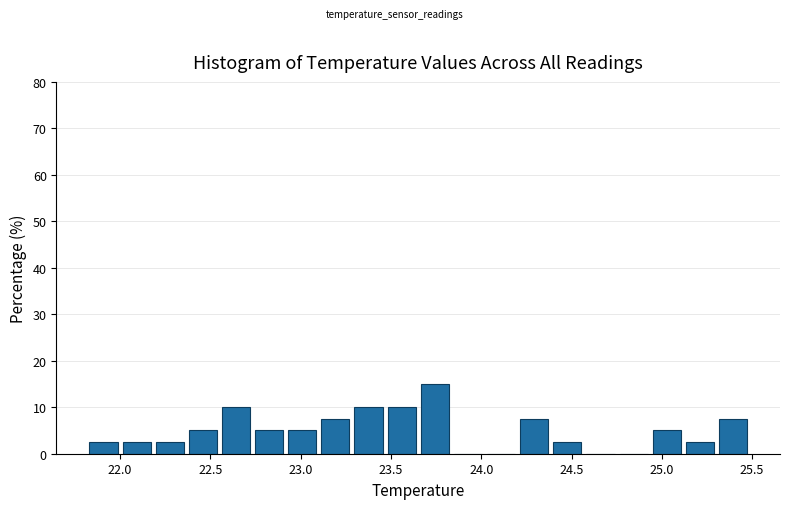

Read against the x-axis, roughly where is the centre of the tallest bar?

23.75